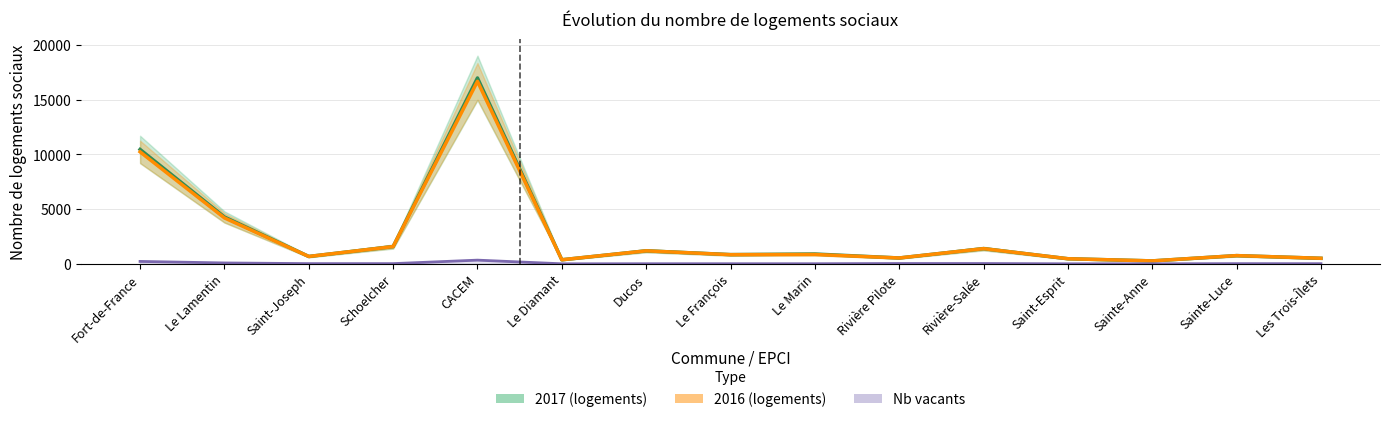

Reading left to right, what are all the values shown in this chart?

2017 (logements): Fort-de-France=10457	Le Lamentin=4285	Saint-Joseph=673	Schoelcher=1578	CACEM=16993	Le Diamant=370	Ducos=1189	Le François=844	Le Marin=897	Rivière Pilote=535	Rivière-Salée=1390	Saint-Esprit=466	Sainte-Anne=267	Sainte-Luce=751	Les Trois-Îlets=506
2016 (logements): Fort-de-France=10238	Le Lamentin=4198	Saint-Joseph=673	Schoelcher=1579	CACEM=16688	Le Diamant=370	Ducos=1189	Le François=837	Le Marin=853	Rivière Pilote=535	Rivière-Salée=1390	Saint-Esprit=466	Sainte-Anne=268	Sainte-Luce=751	Les Trois-Îlets=506
Nb vacants: Fort-de-France=220	Le Lamentin=80	Saint-Joseph=19	Schoelcher=18	CACEM=337	Le Diamant=3	Ducos=8	Le François=9	Le Marin=9	Rivière Pilote=29	Rivière-Salée=27	Saint-Esprit=3	Sainte-Anne=2	Sainte-Luce=16	Les Trois-Îlets=13